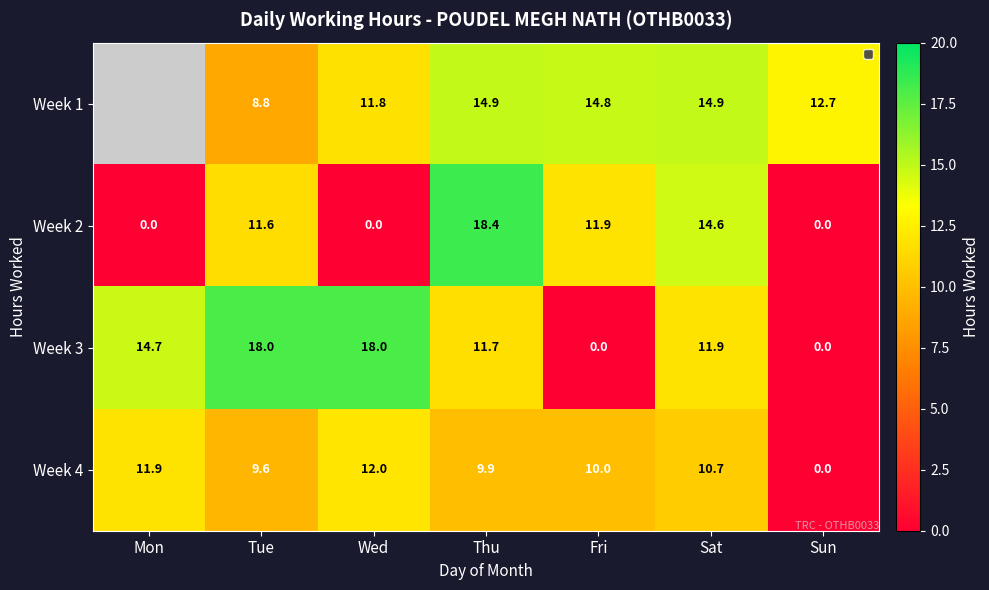

Rank the series at Thu from lowest to highest value.

Week 4, Week 3, Week 1, Week 2